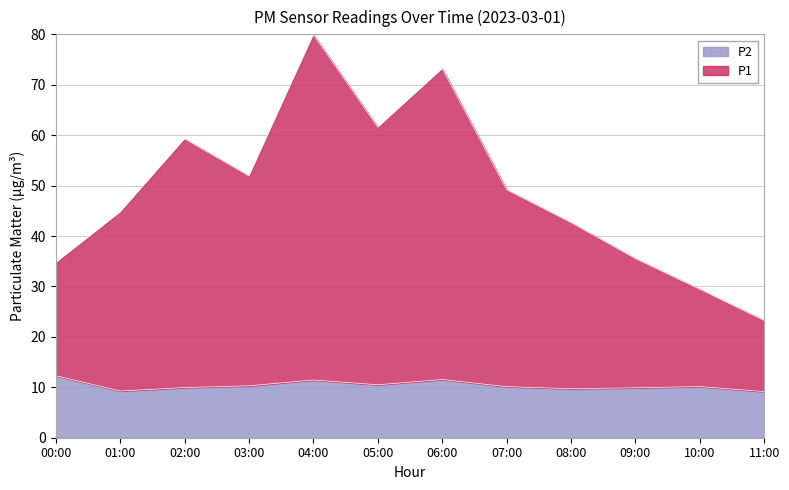

At which category is the sum across all series the highest?

04:00